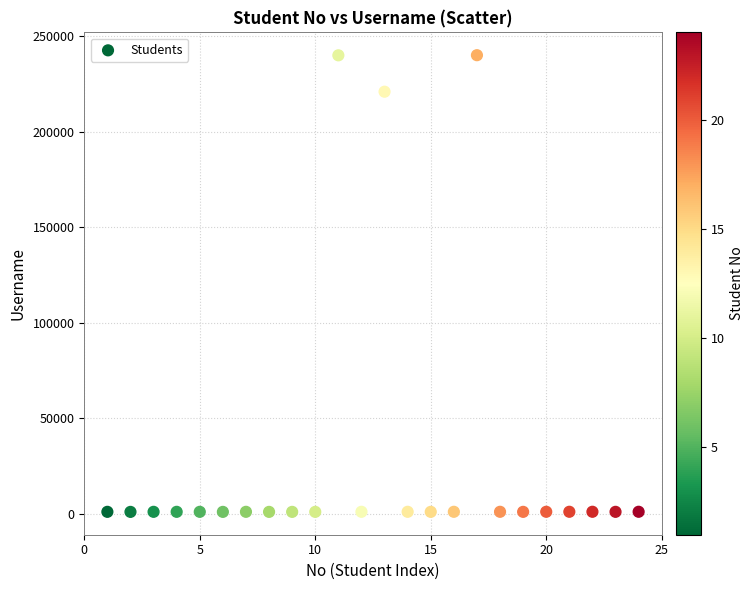

What Y value in the scatter plot is closest to 120510?

220953